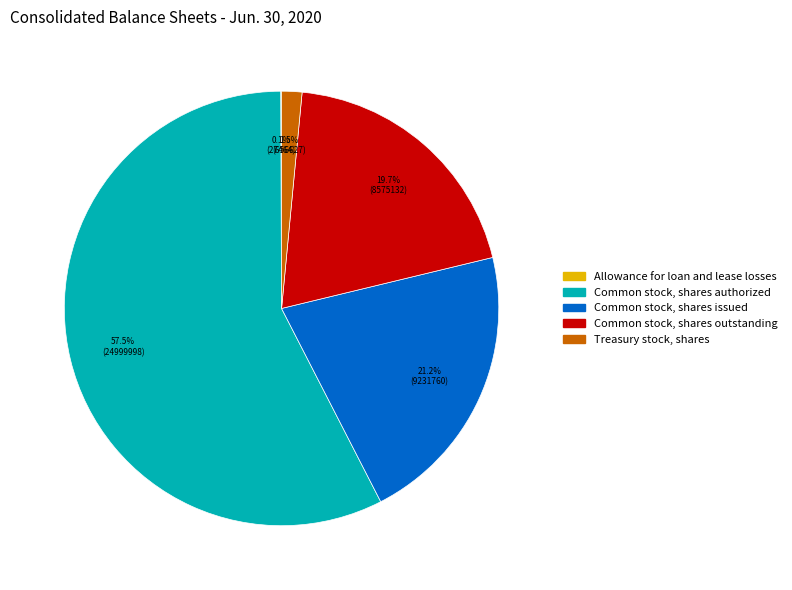

To the nearest percent, what is the average slice percentage?

20%